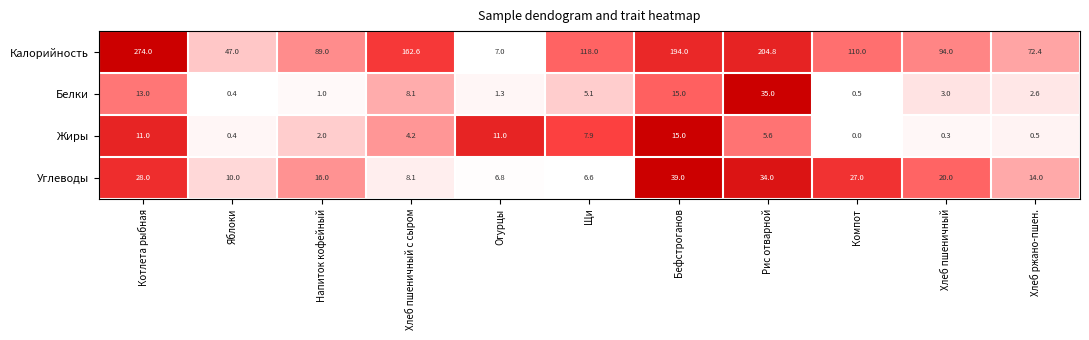

Is it true that Белки equals 13.0 at Котлета рыбная?

True